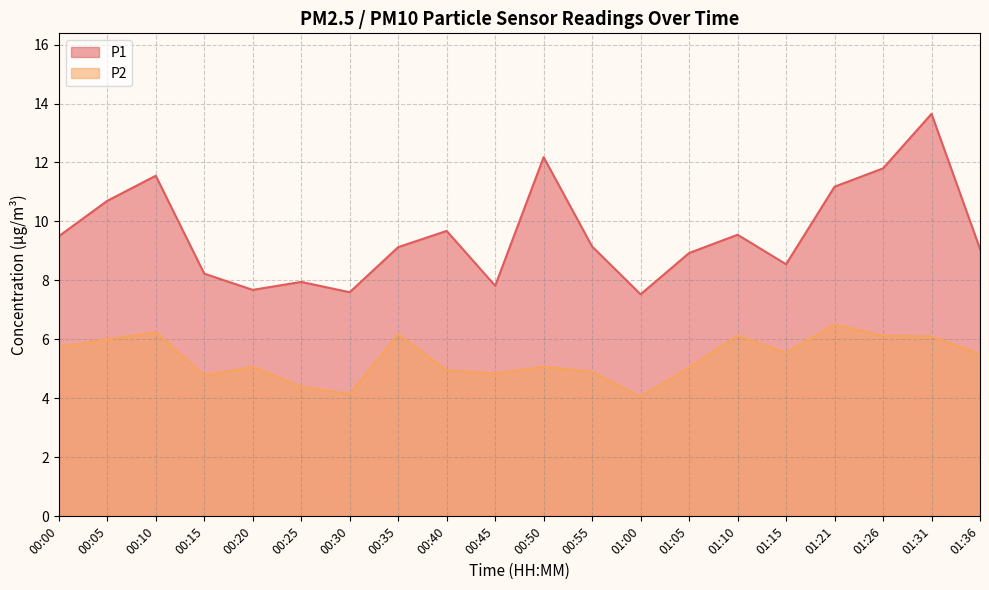

Which has a higher value, 01:36 or 00:30?

01:36